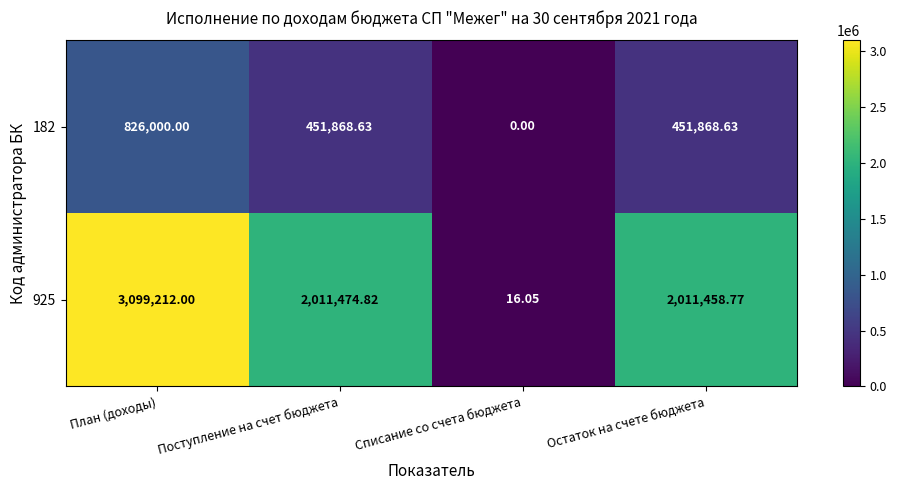

Where is 925 nearest to the value 1549614?

Остаток на счете бюджета